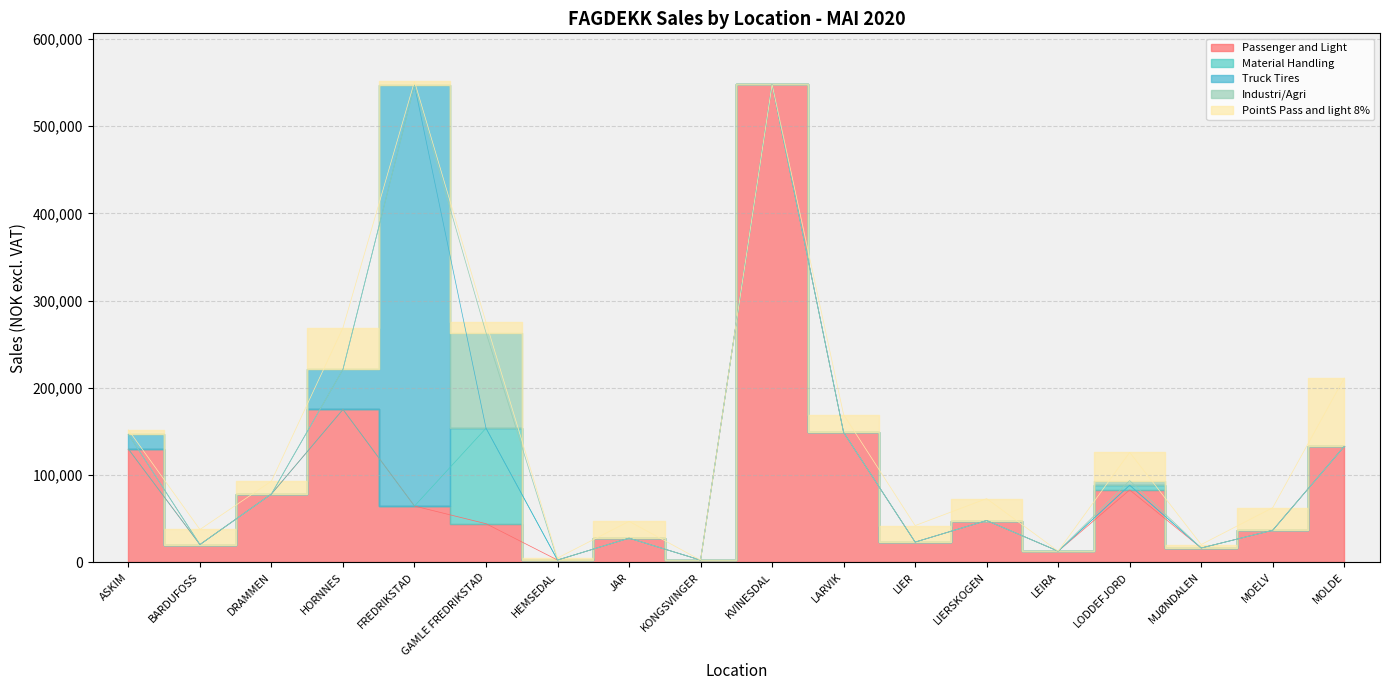

At which category does Totaloms. eks mva reach its first local peak?

FREDRIKSTAD